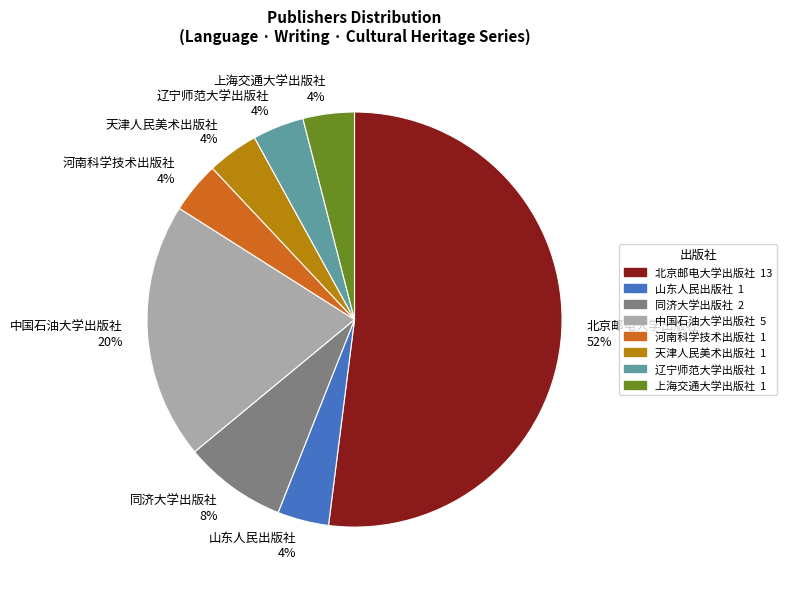

How many slices are in this pie chart?

8